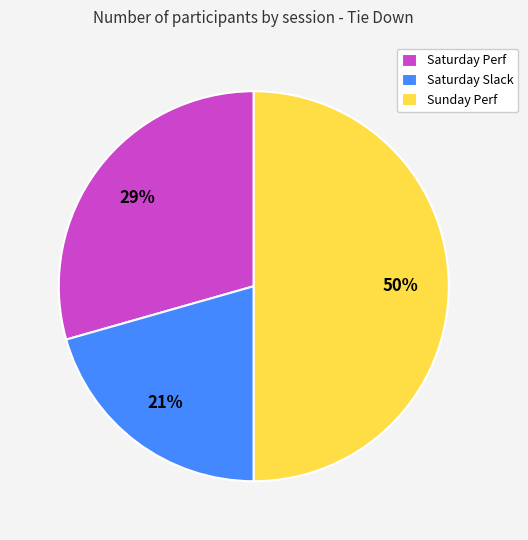

Is it true that Sunday Perf is 38% of the pie?

False